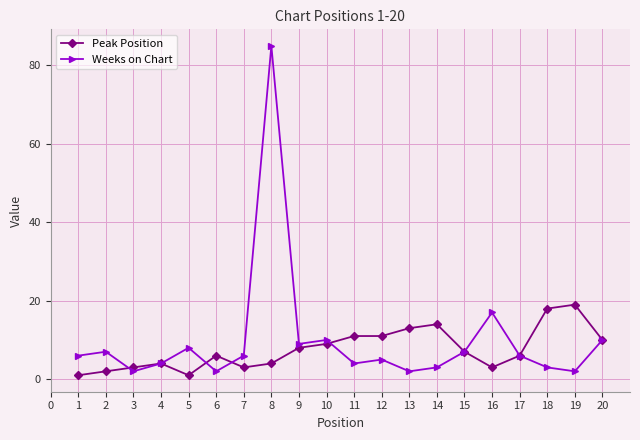

At which category is the sum across all series the highest?

8